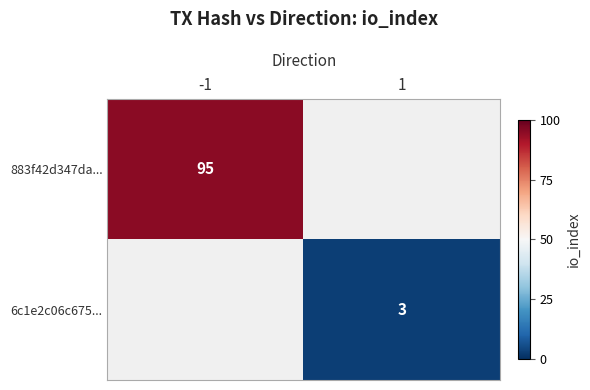

True or false: 883f42d347da... has a value of 95 at -1.

True